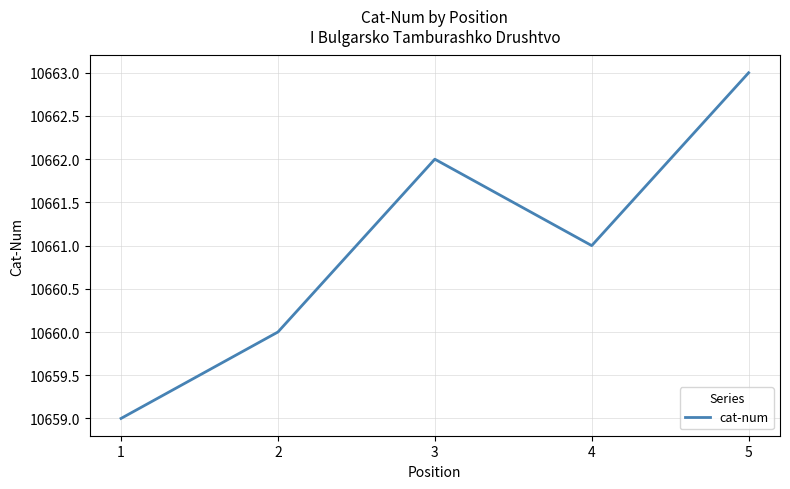

Rank the categories by value from lowest to highest.

1, 2, 4, 3, 5